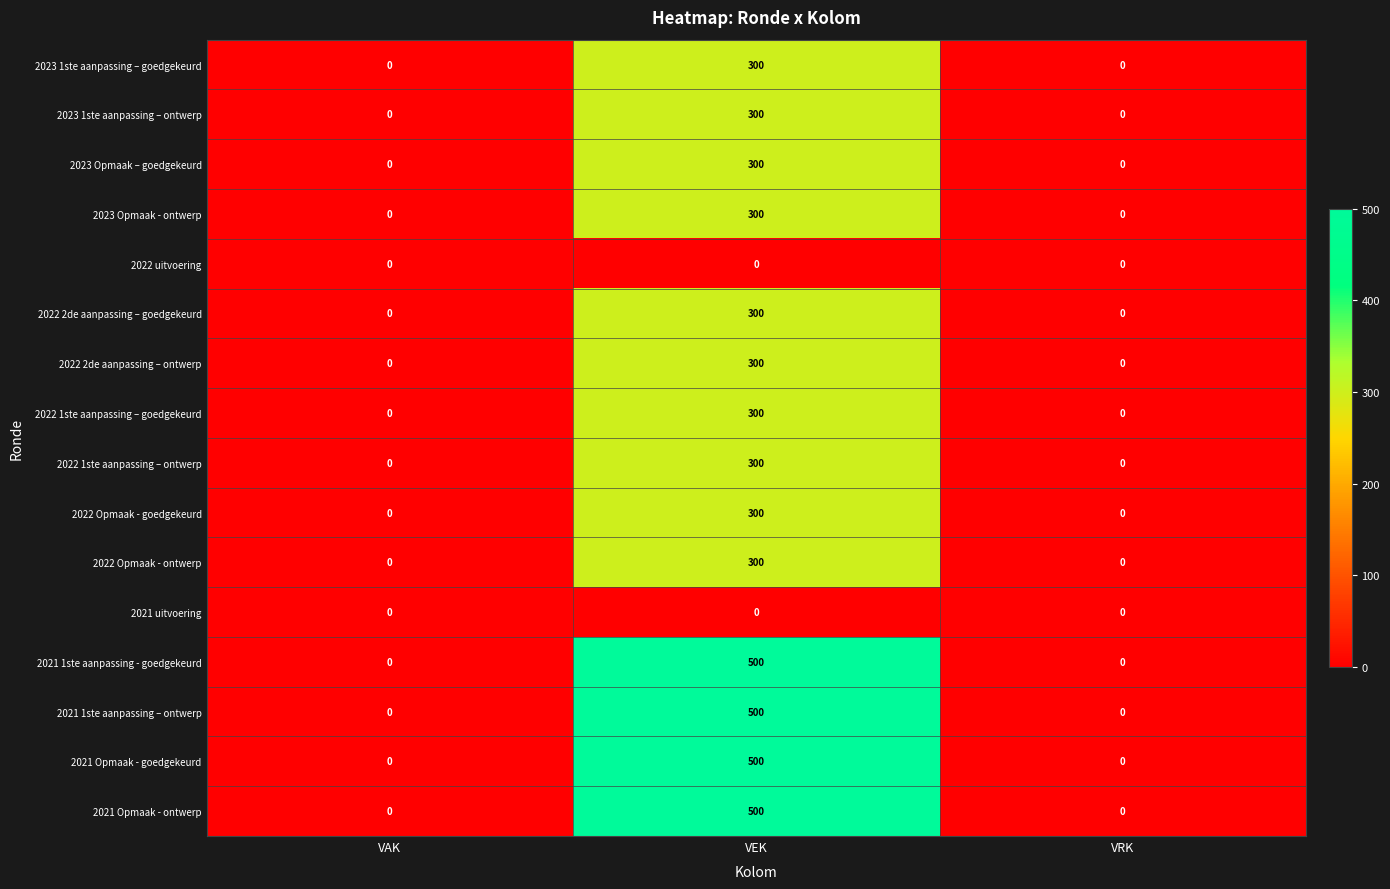

Which label corresponds to the largest value in the chart?

VEK